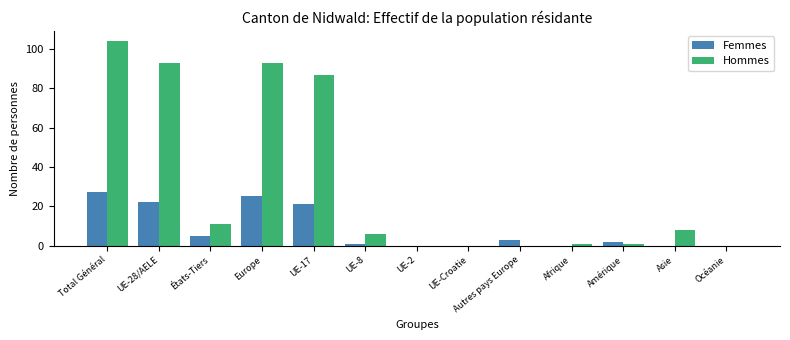

At which category is the sum across all series the highest?

Total Général